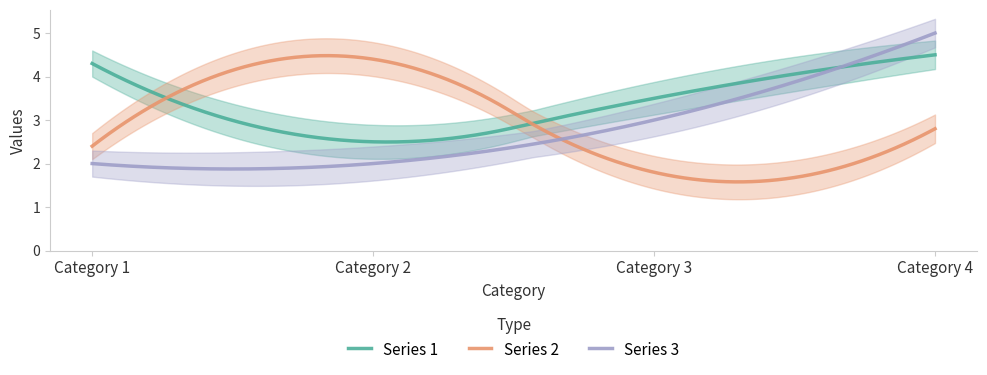

What is the value of the Series 2 point at the 4th from the left?

2.8